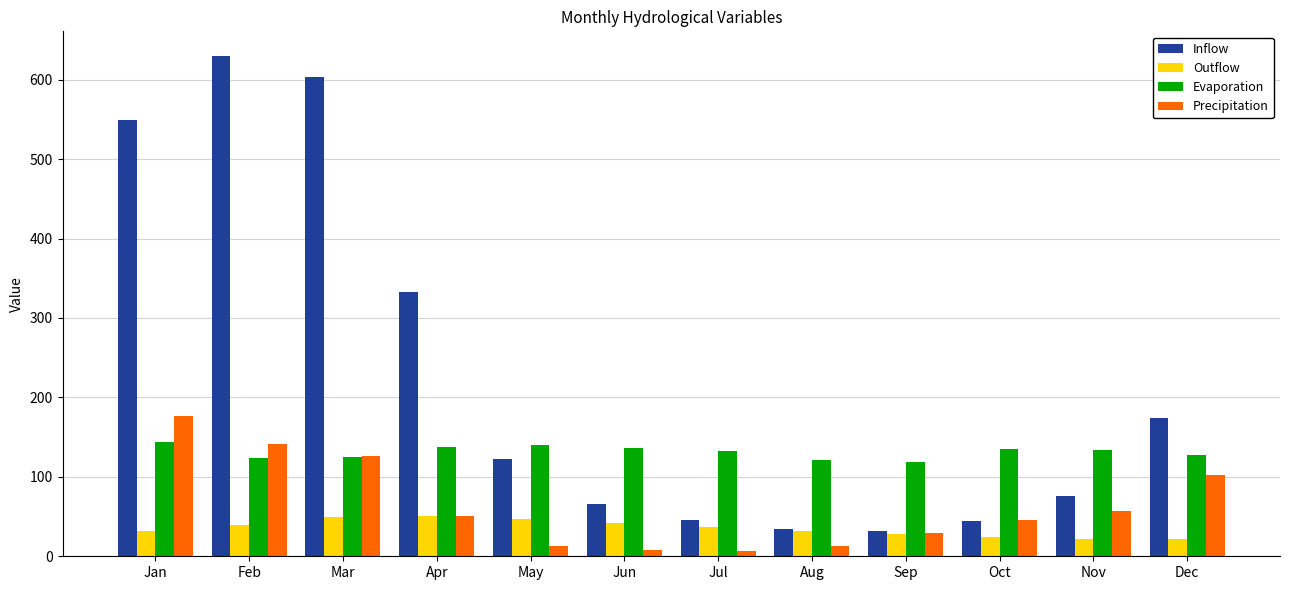

At which label is Inflow closest to 330?

Apr